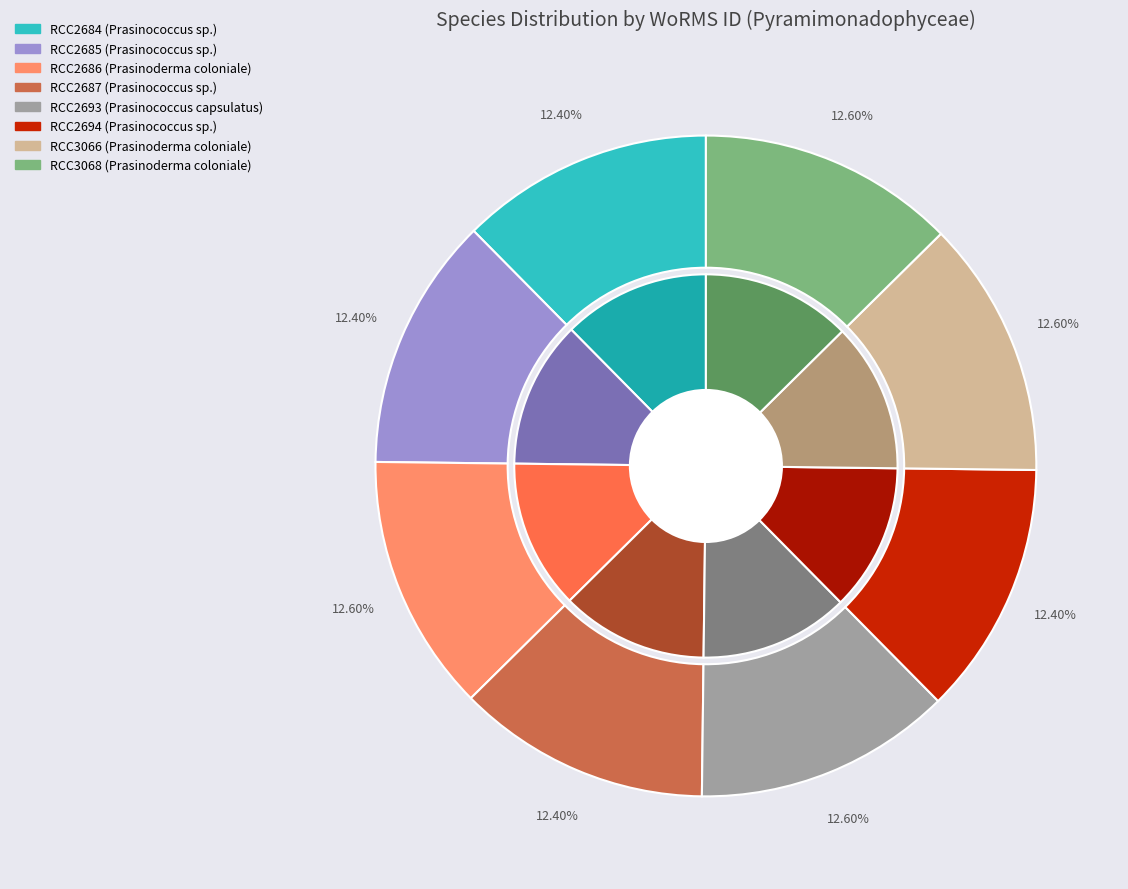

Approximately how many times larger is the value at RCC3068 compared to RCC2694?

1.0